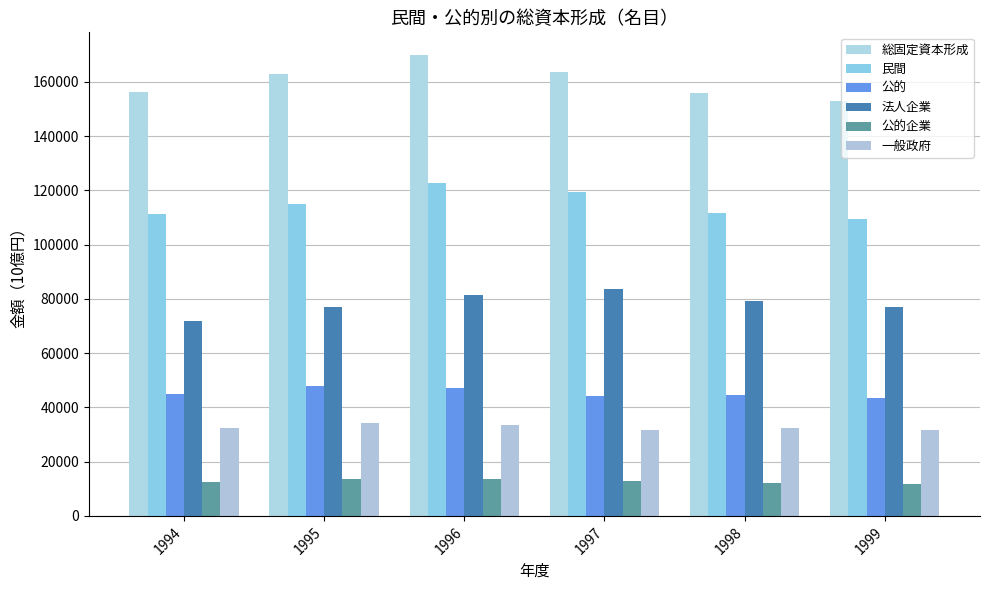

Where does the 公的 series first go above 44955?

1994